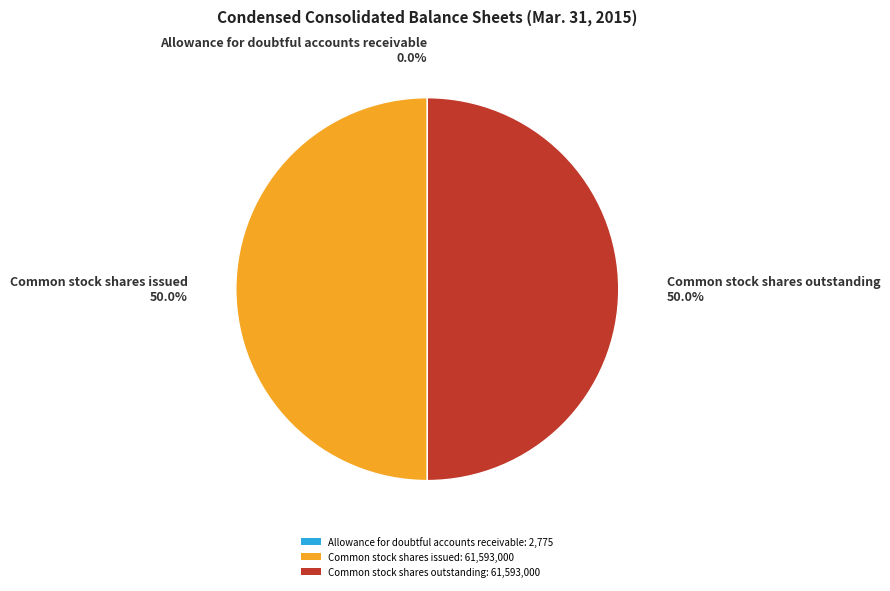

To the nearest percent, what portion does Common stock shares issued represent?

50%